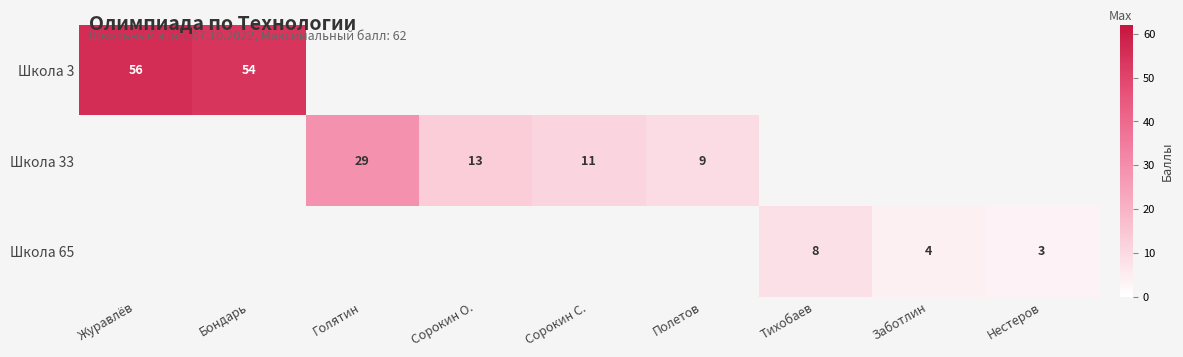

At how many categories does at least one series exceed 54?

1